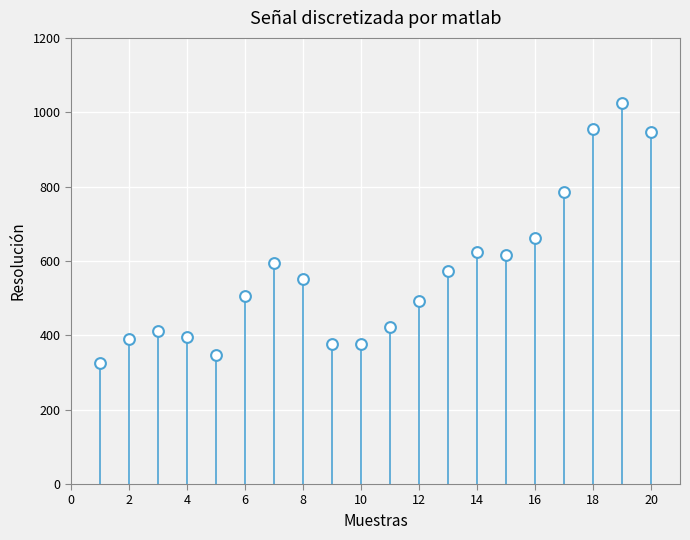

What is the range of X values (max minus min)?

19.0